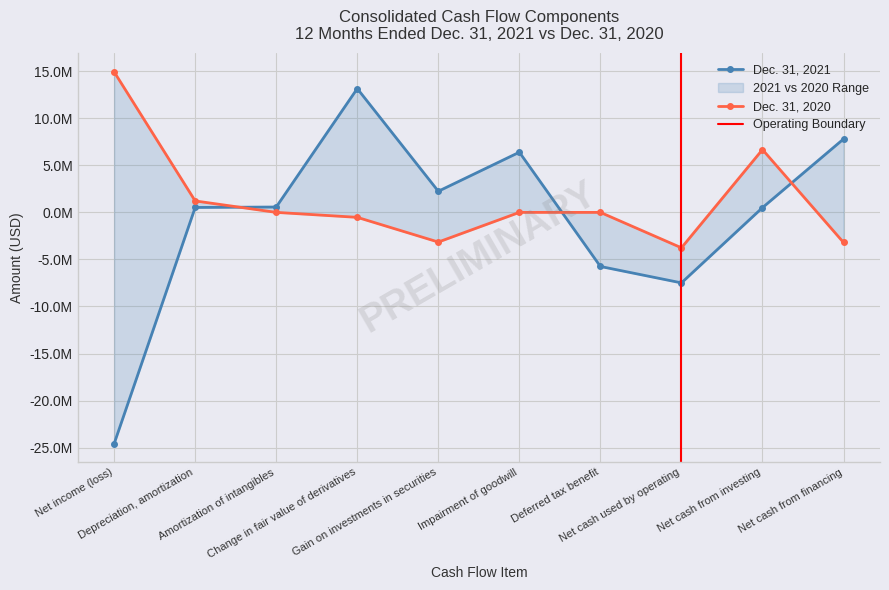

How many values in the Dec. 31, 2021 series exceed 569721?

4